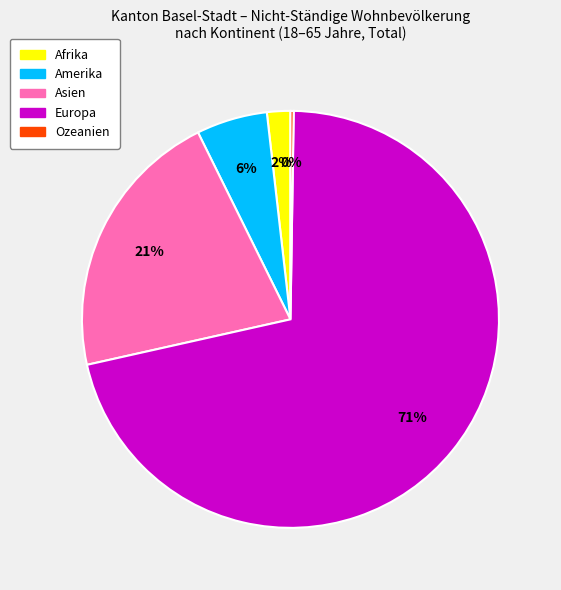

What is the ratio of the value at Amerika to the value at Afrika?

3.0